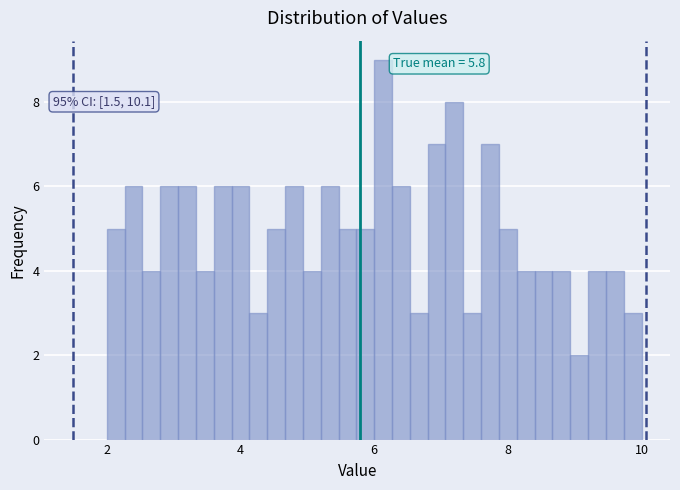

Around what value on the x-axis is the tallest bar? Give the approximate position of its centre, as read against the axis.

6.2